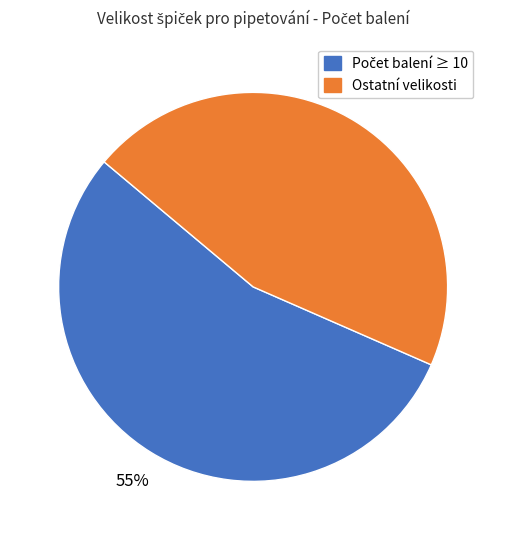

Does any single category account for the majority?

Yes